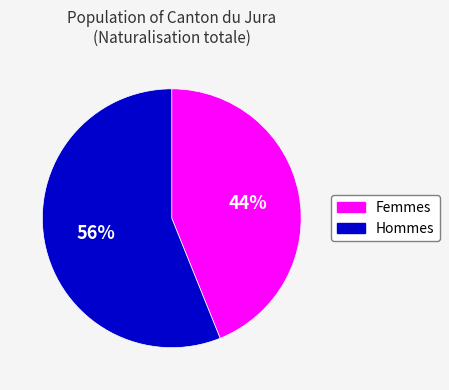

Is it true that Femmes is 44% of the pie?

True